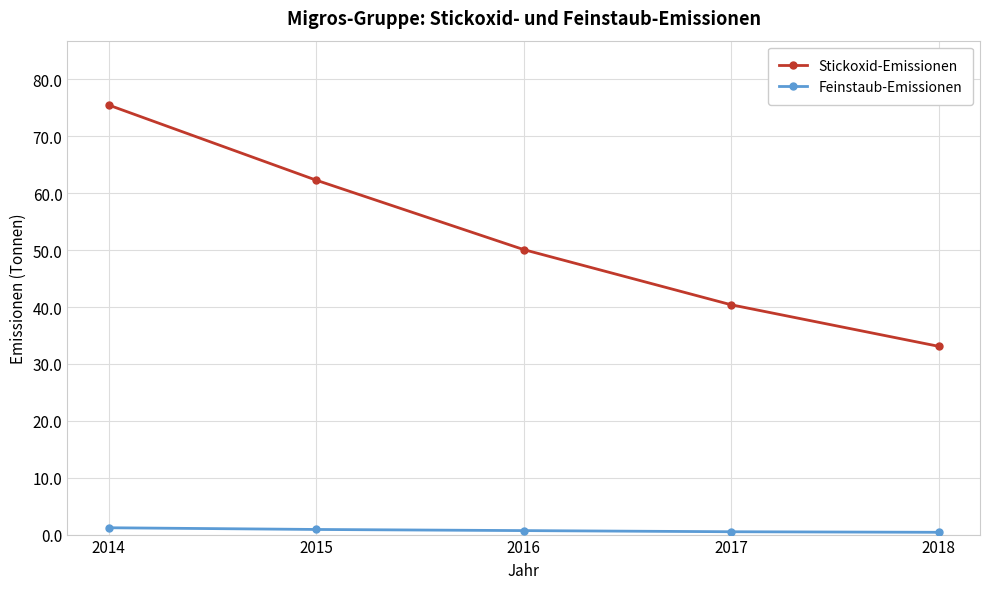

Is it true that Stickoxid-Emissionen equals 69.8 at 2016?

False